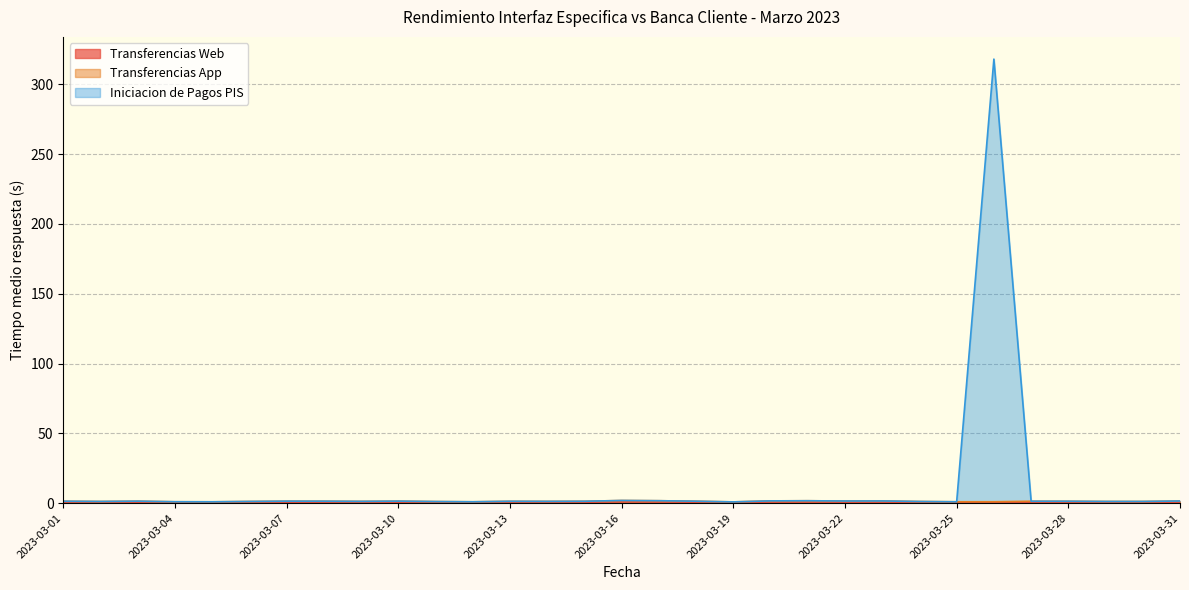

True or false: Transferencias Web and Iniciacion de Pagos PIS intersect in this chart.

False